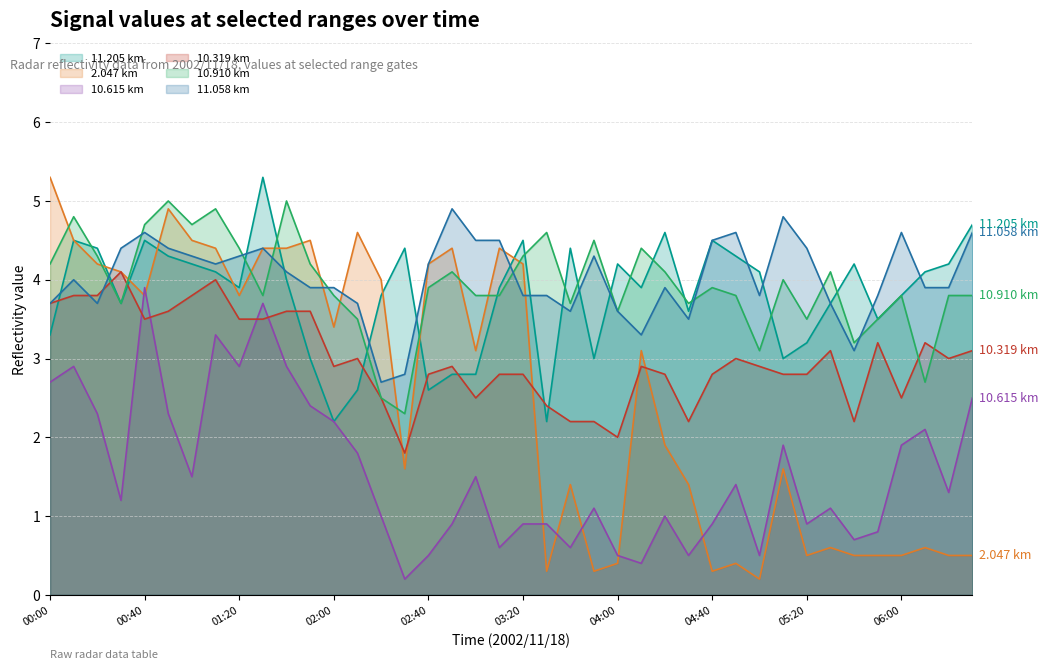

Where is the first local minimum for 10.615?

00:30